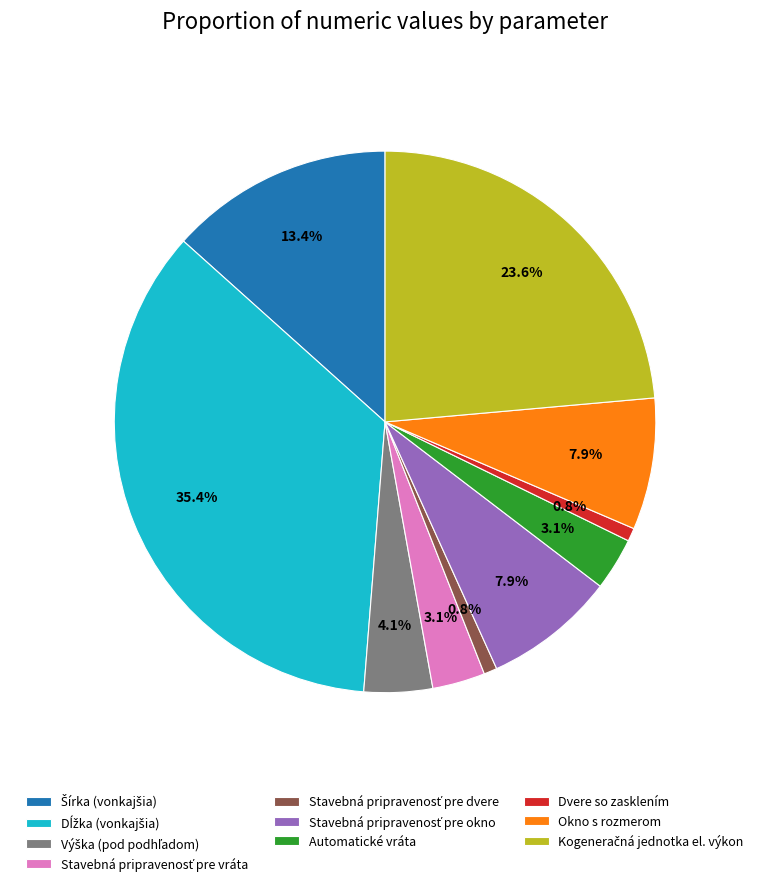

Does any single category account for the majority?

No